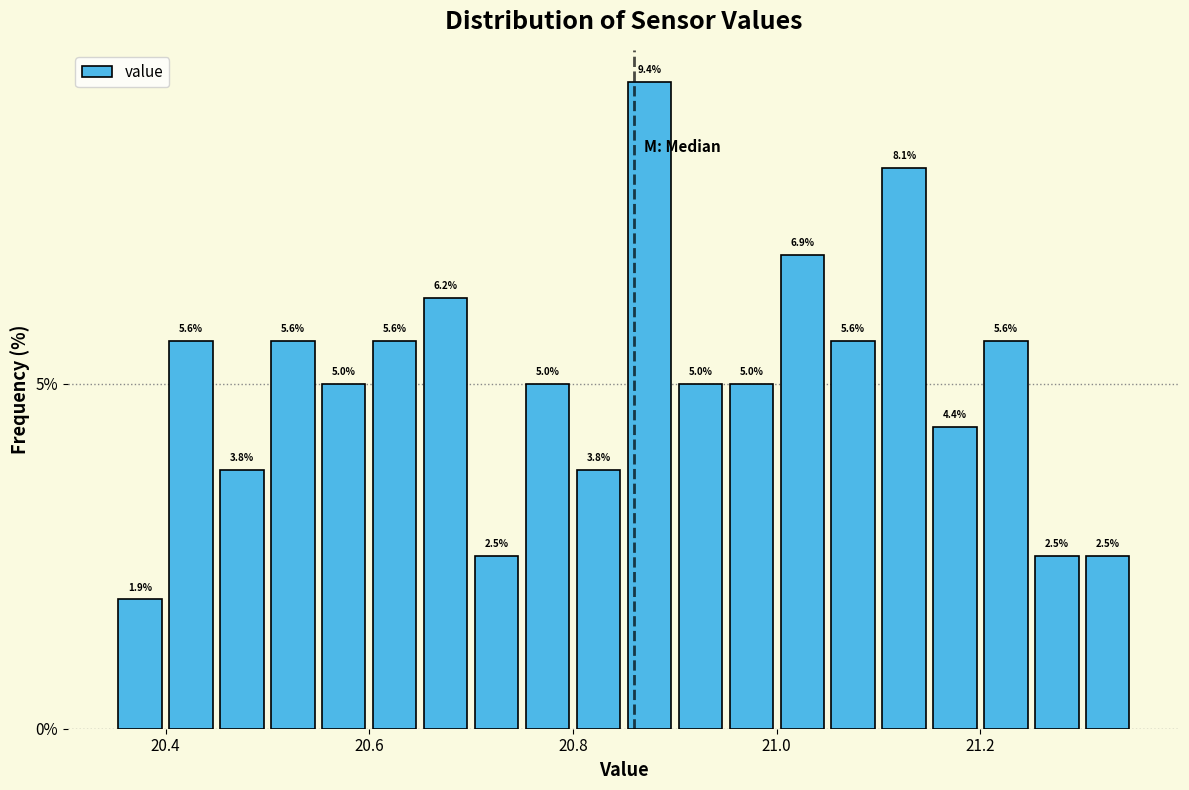

Read against the x-axis, roughly where is the centre of the tallest bar?

20.88